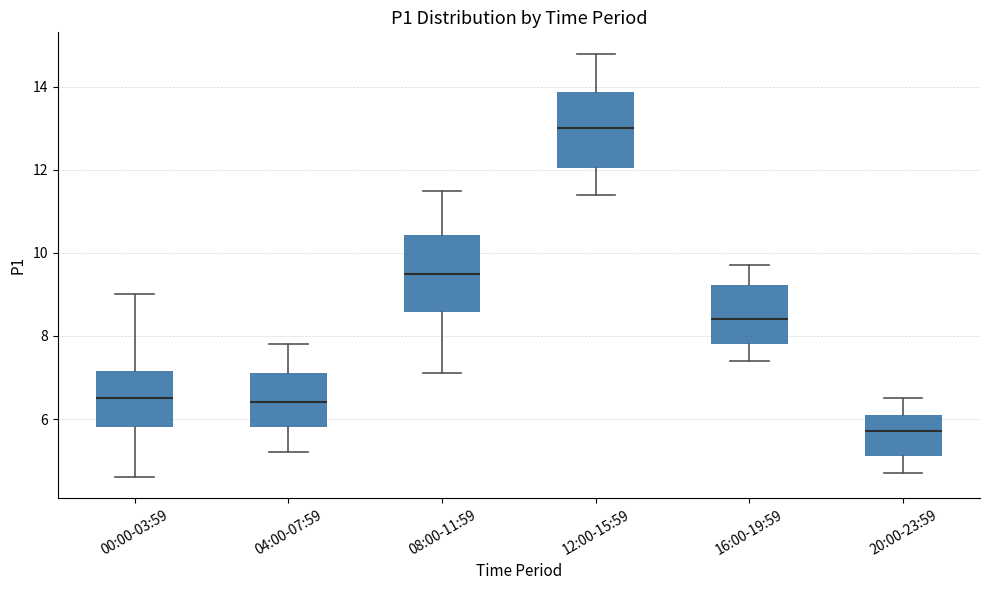

Where does the lower whisker of the box for 16:00-19:59 end on the y-axis? The values are not printed on the chart, so give them approximately, as read against the axis.

7.4